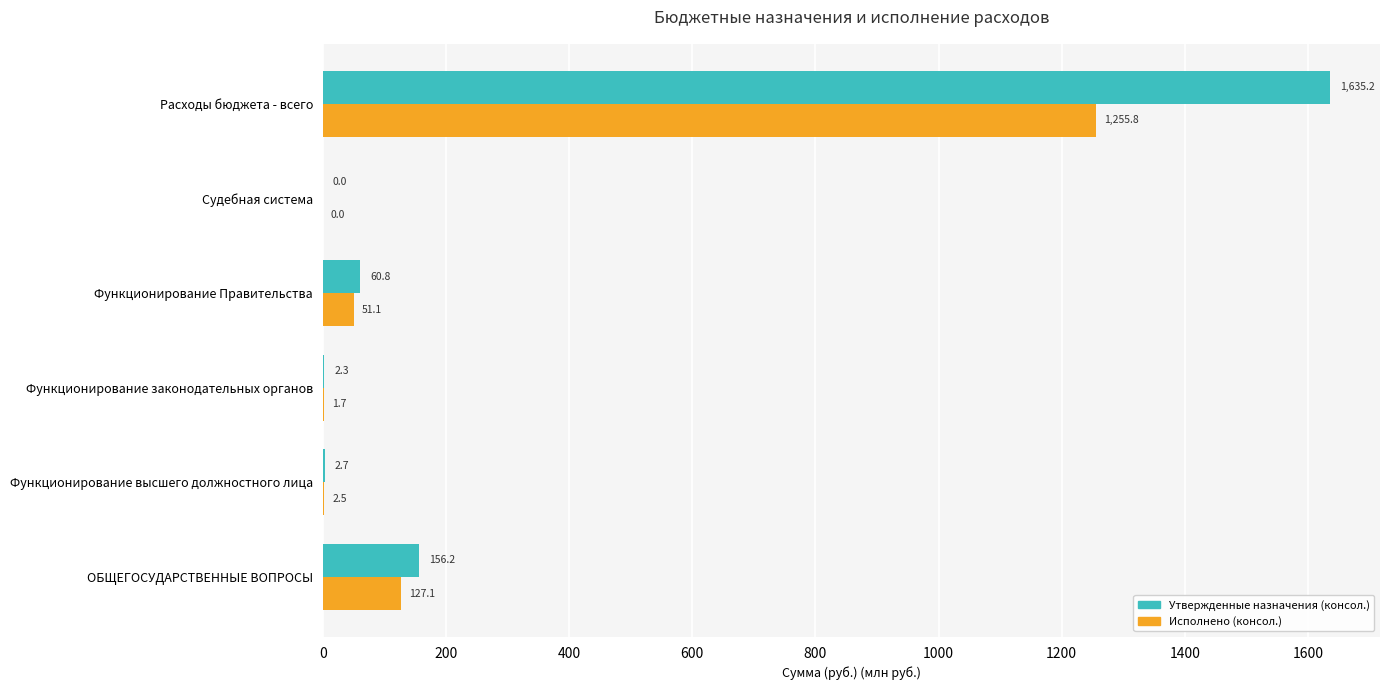

What is the greatest value displayed?

1635.2